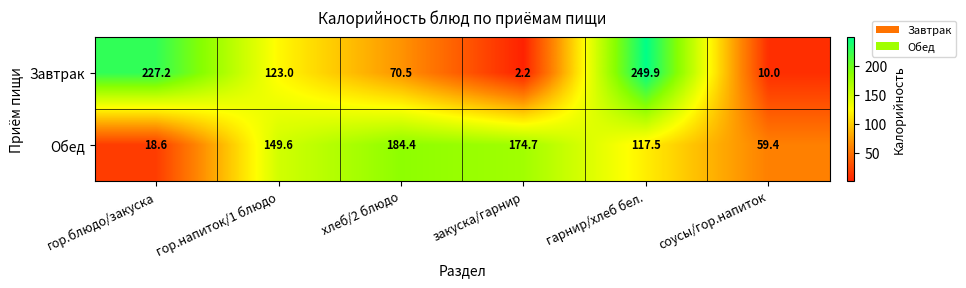

What is the average value of the Обед series?

117.4